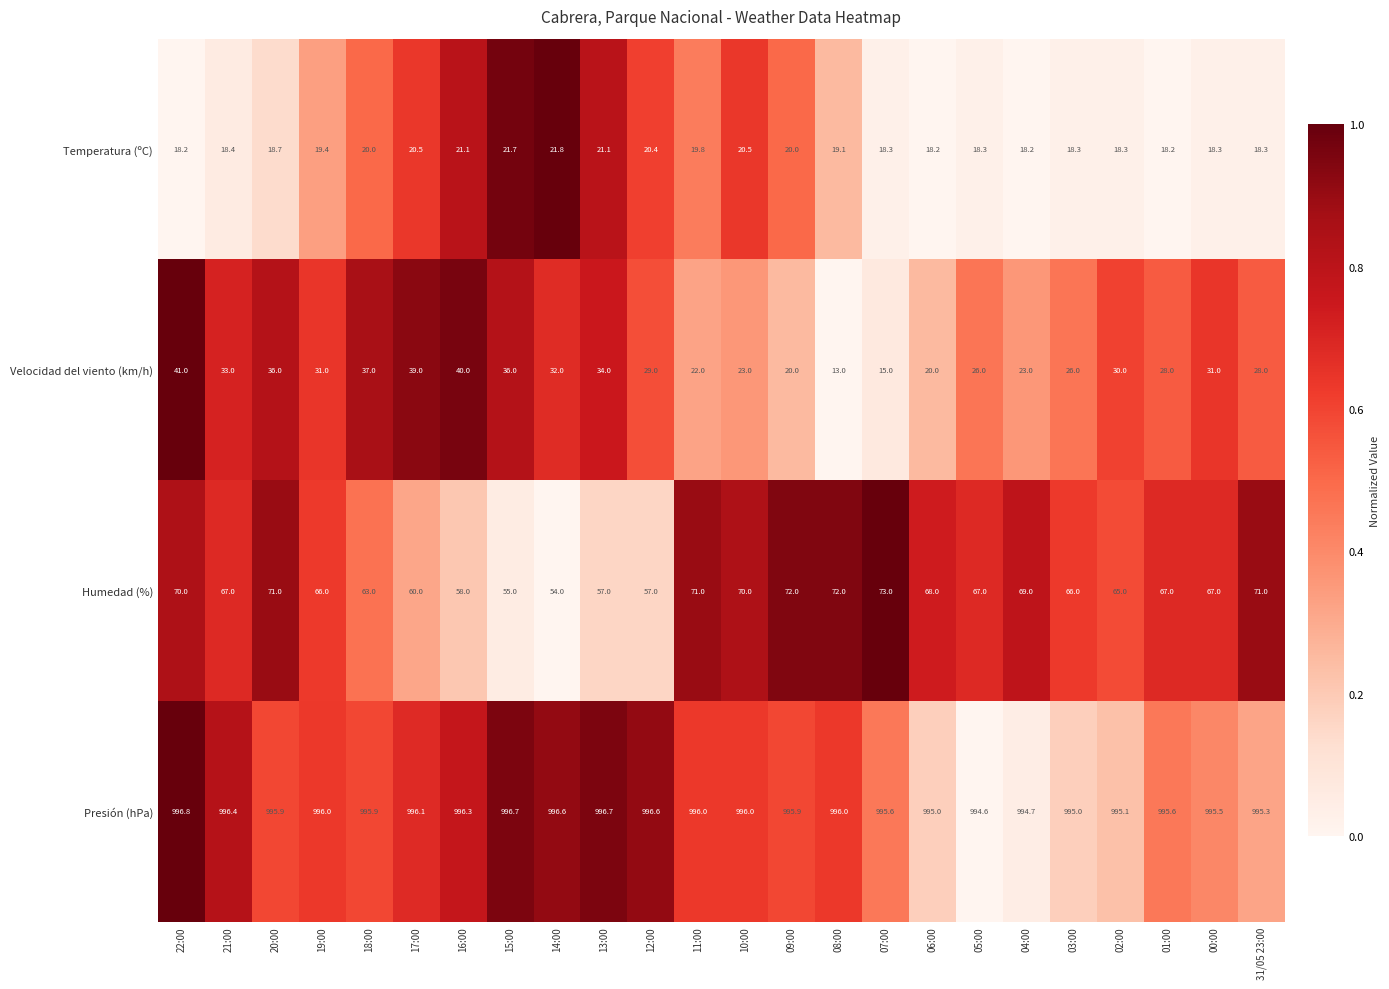

What is the difference between the highest and lowest values at 15:00?

975.0